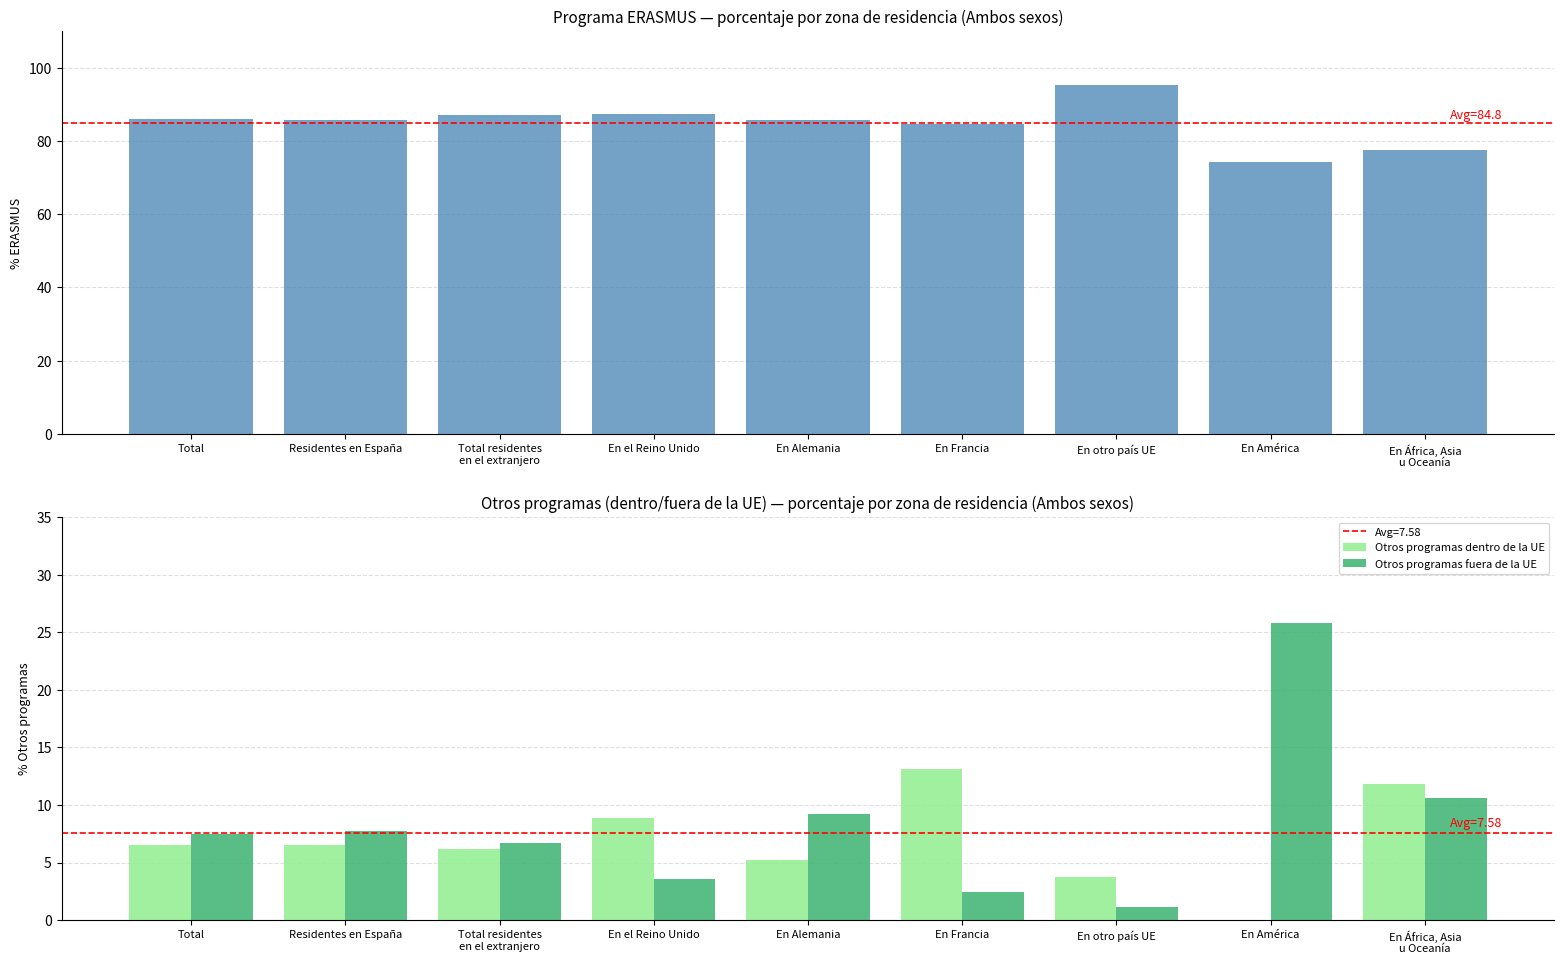

What is the lowest value of the Programa ERASMUS series?

74.2